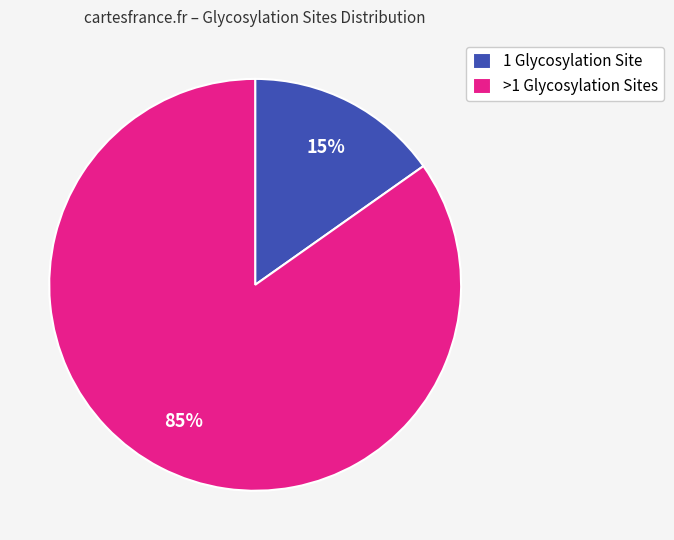

Is it true that >1 Glycosylation Sites is 85% of the pie?

True